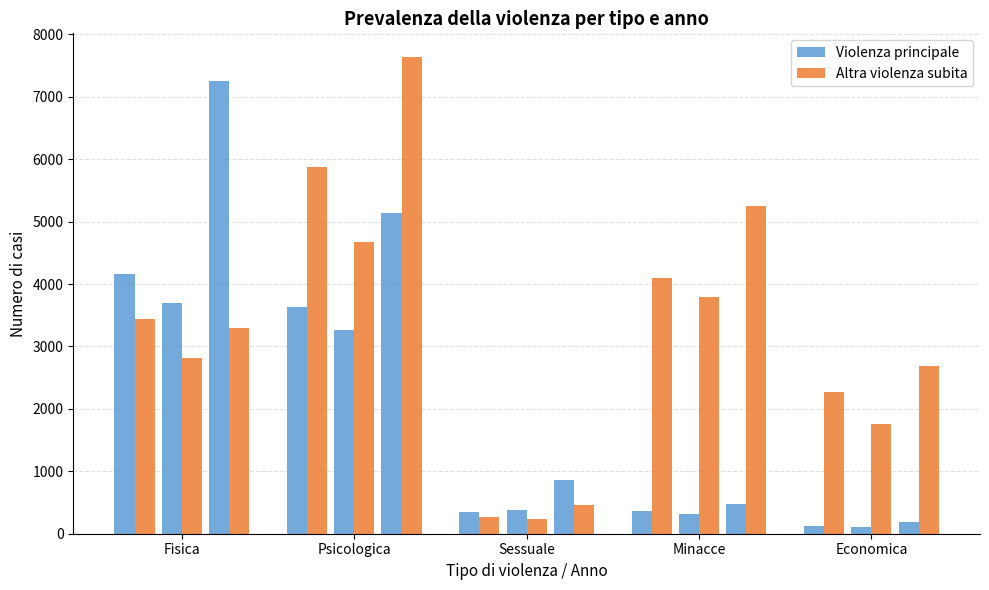

At which label does Violenza principale first exceed 482?

Fisica 2018